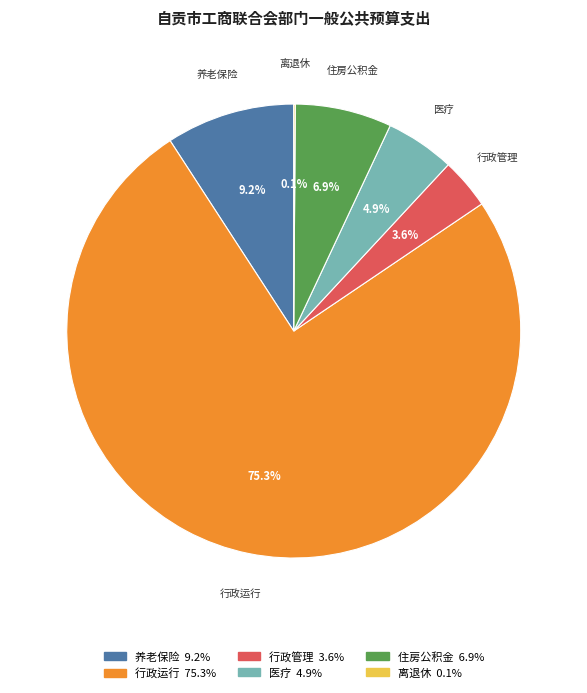

Is it true that 住房公积金 is 1% of the pie?

False